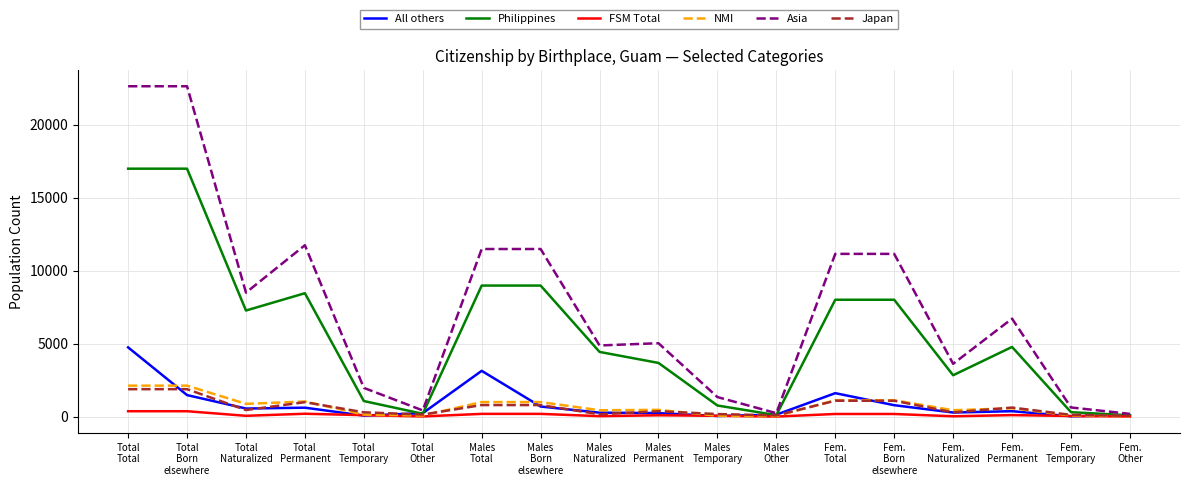

In All others, how many points are higher than both neighbors (excluding endpoints)?

4